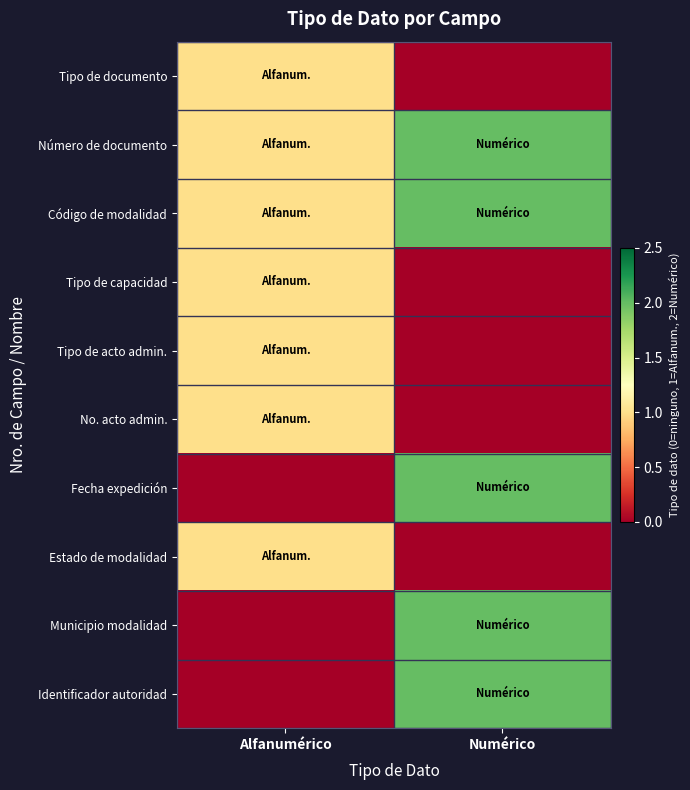

At which category is the sum across all series the highest?

Numérico